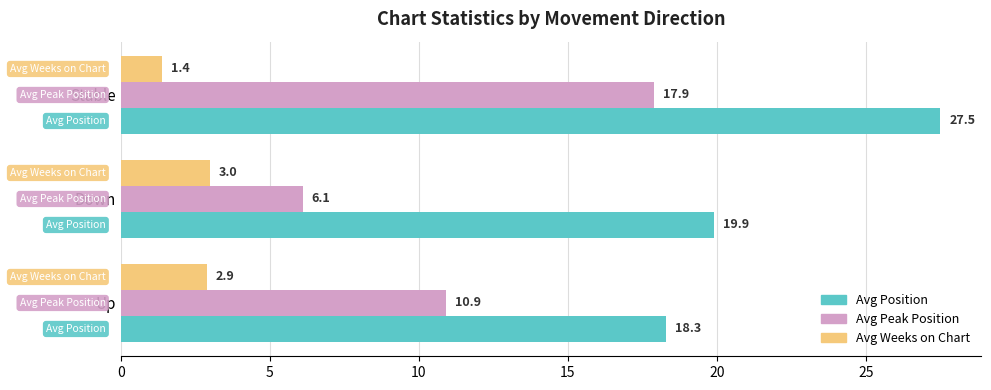

Which series has the largest total across all categories?

Avg Position